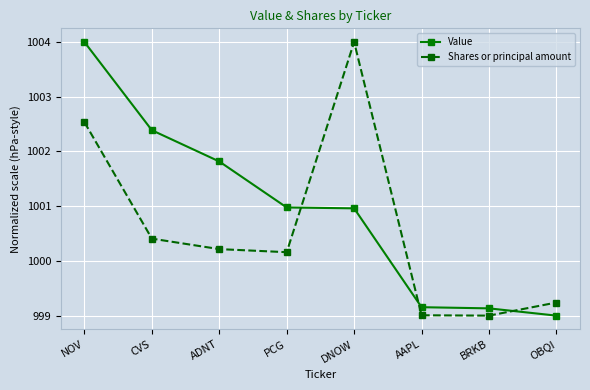

What is the average value of the Value series?

1000.9